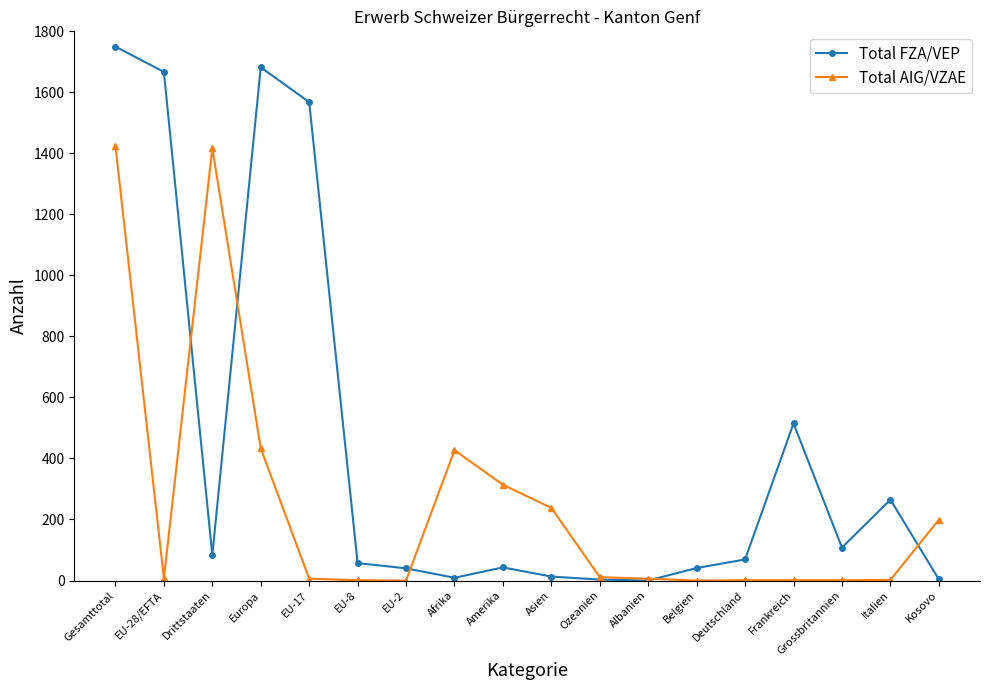

Which series has the largest range (max minus min)?

Total FZA/VEP